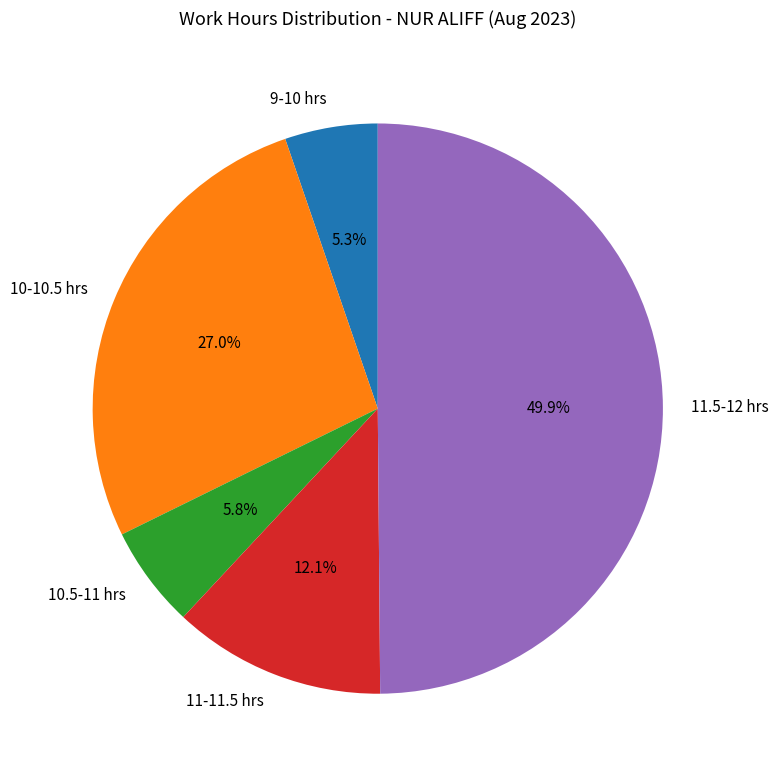

What is the ratio of the value at 11-11.5 hrs to the value at 10-10.5 hrs?

0.4